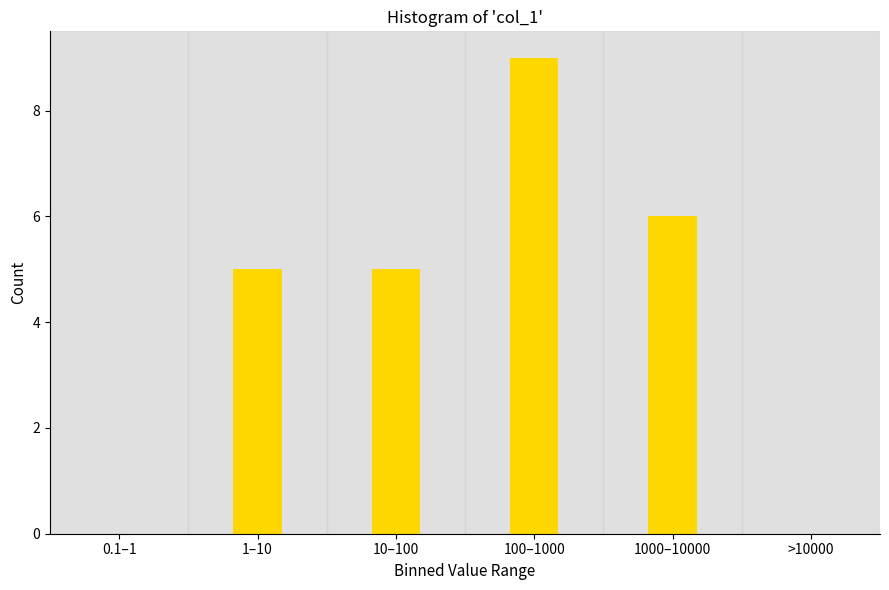

Reading right to left, what are all the values shown in this chart?

>10000=0	1000–10000=6	100–1000=9	10–100=5	1–10=5	0.1–1=0